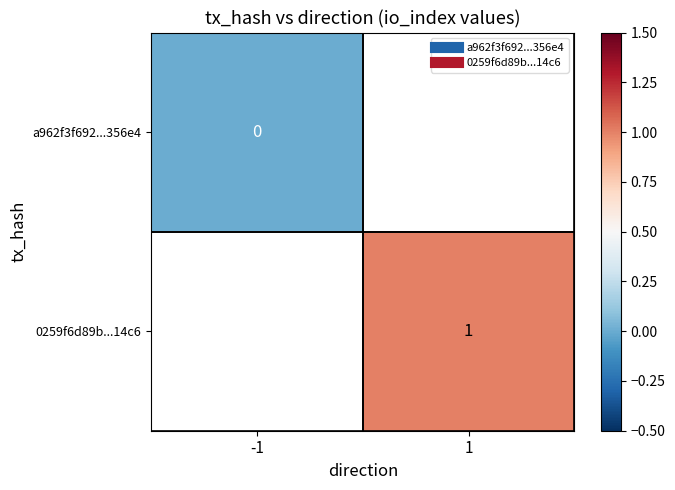

Which has a higher value, -1 or 1?

1